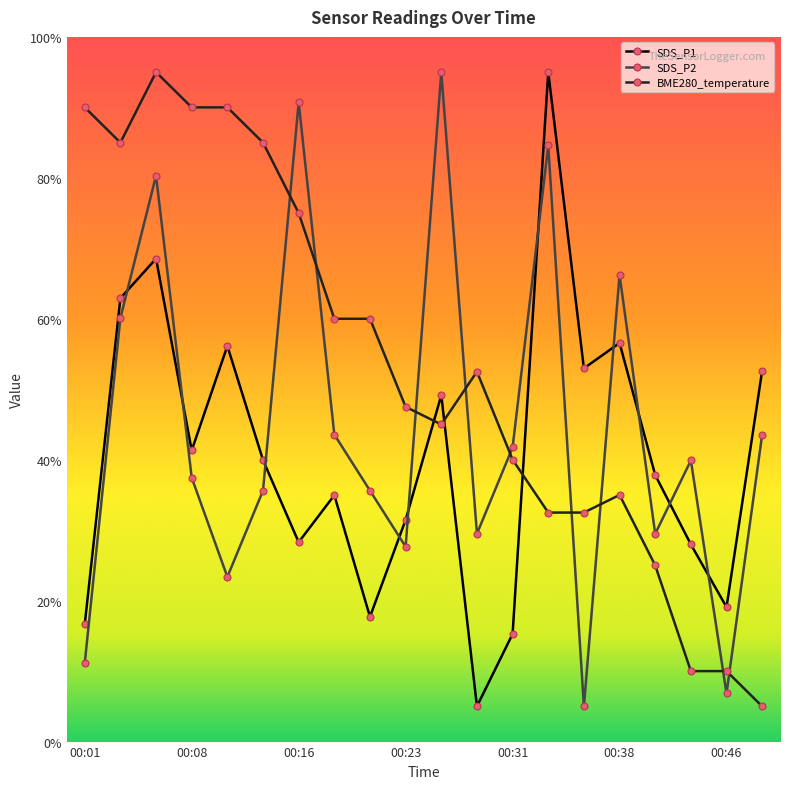

Which series ends up on top after the final intersection of SDS_P2 and SDS_P1?

SDS_P1